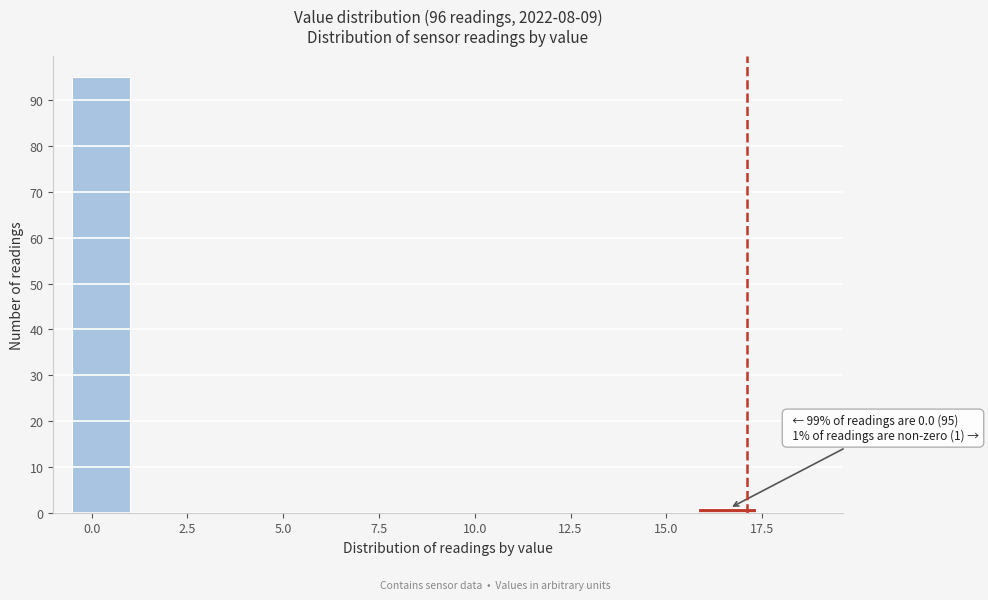

Read against the x-axis, roughly where is the centre of the tallest bar?

0.5